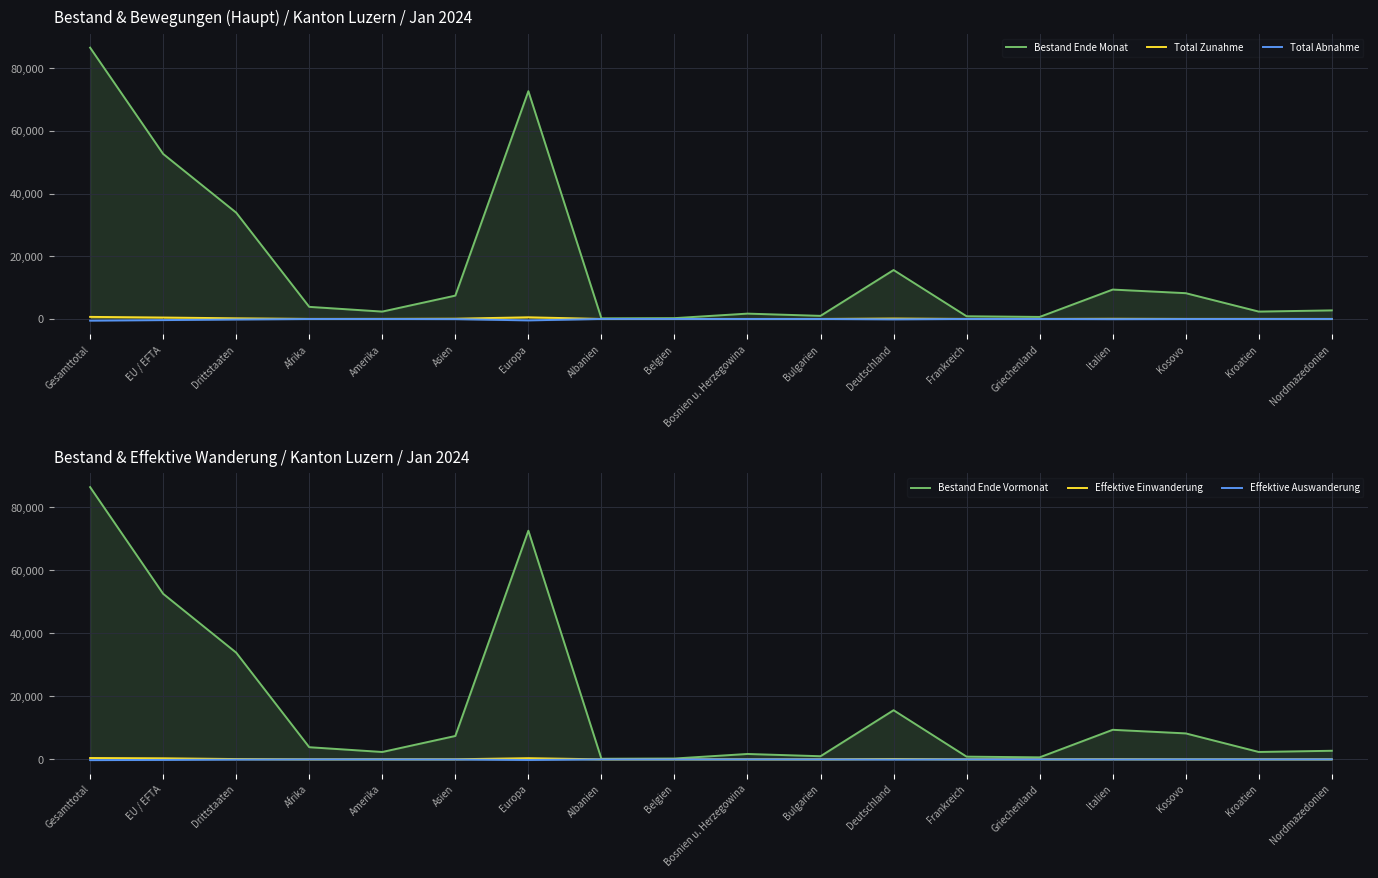

True or false: Bestand Ende Vormonat and Total Abnahme intersect in this chart.

False